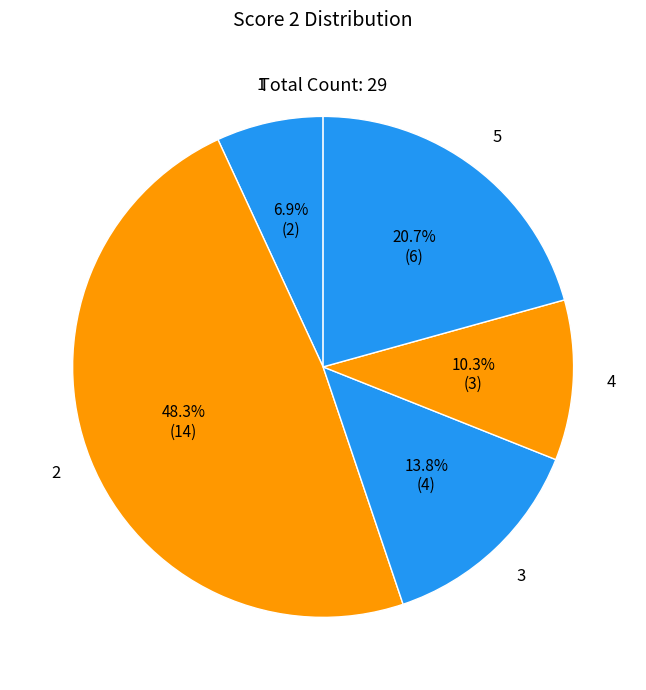

To the nearest percent, what is the combined percentage of 2 and 3?

62%